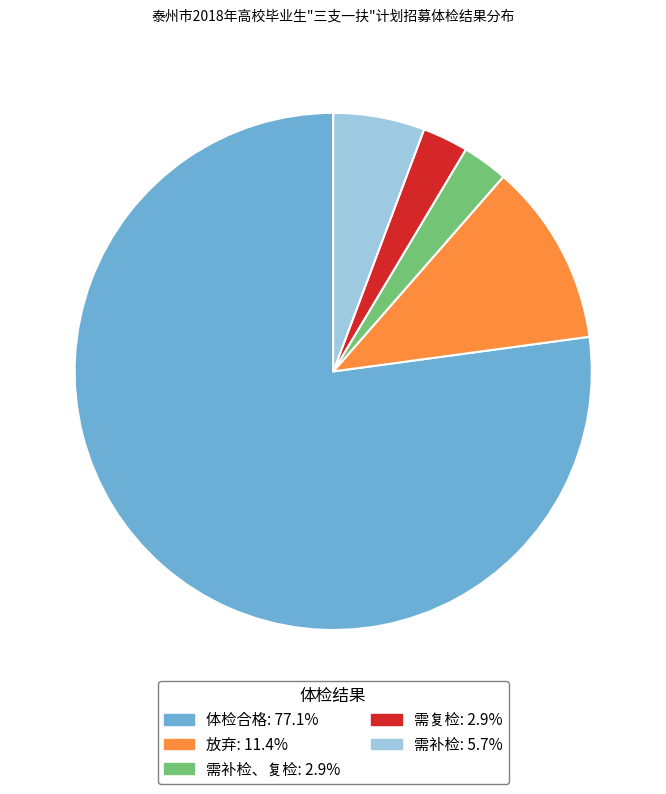

Is there any slice that represents more than half of the pie?

Yes